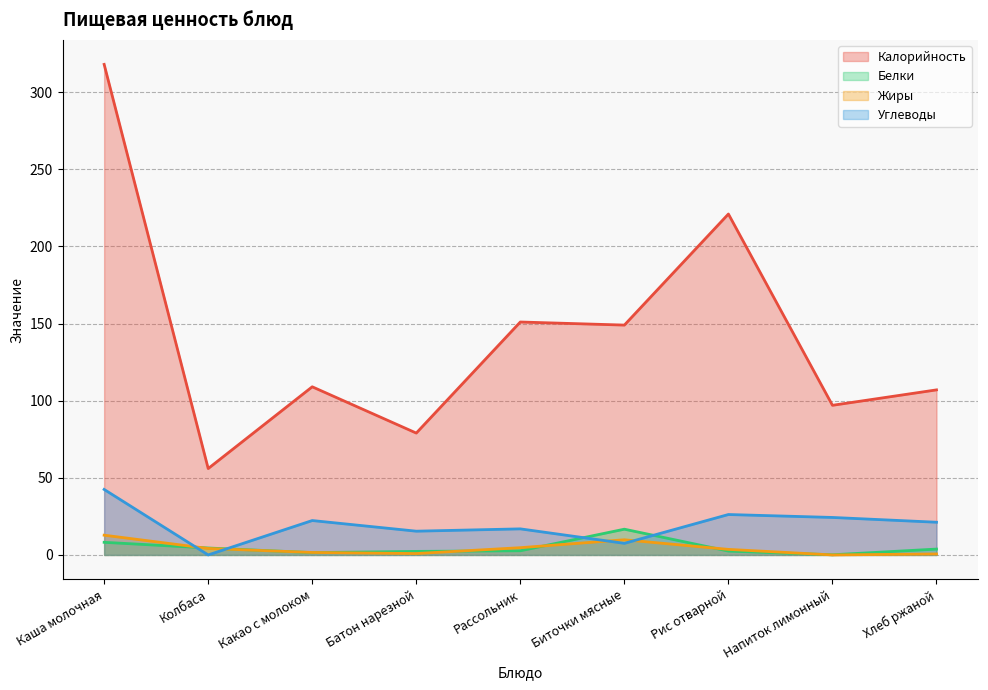

What are all the series names shown in the legend?

Калорийность, Белки, Жиры, Углеводы